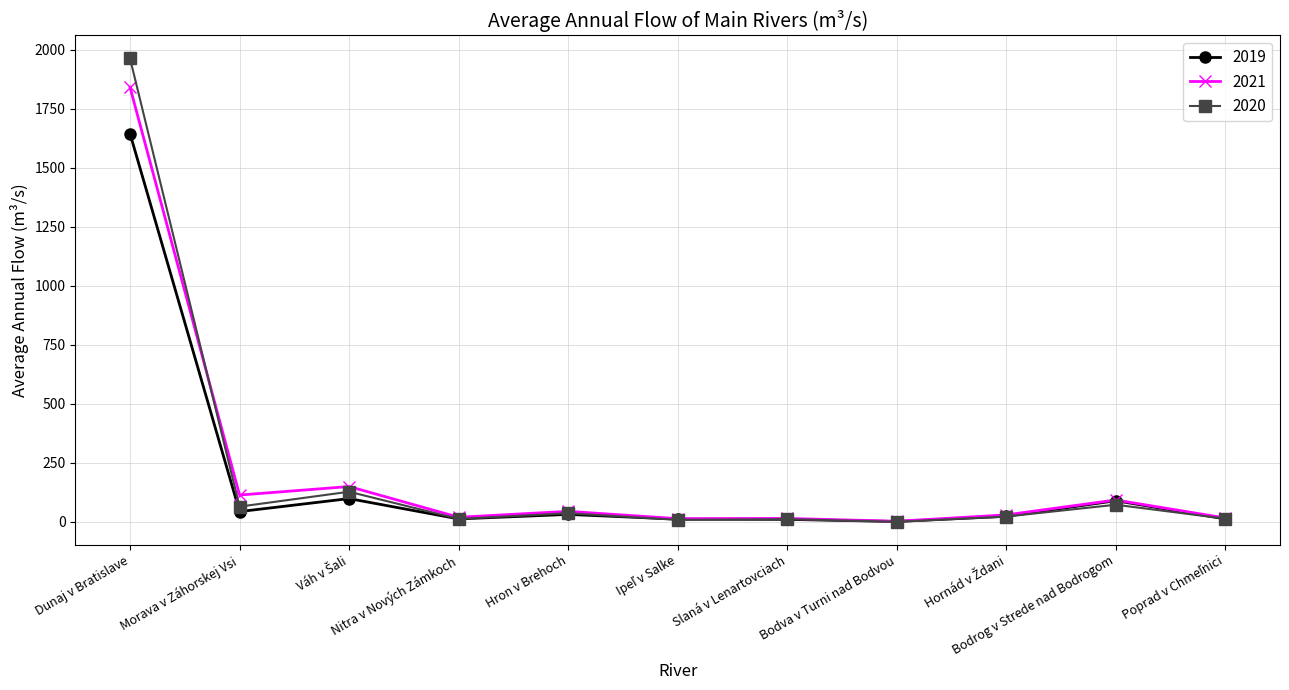

What is the minimum value for 2020?

1